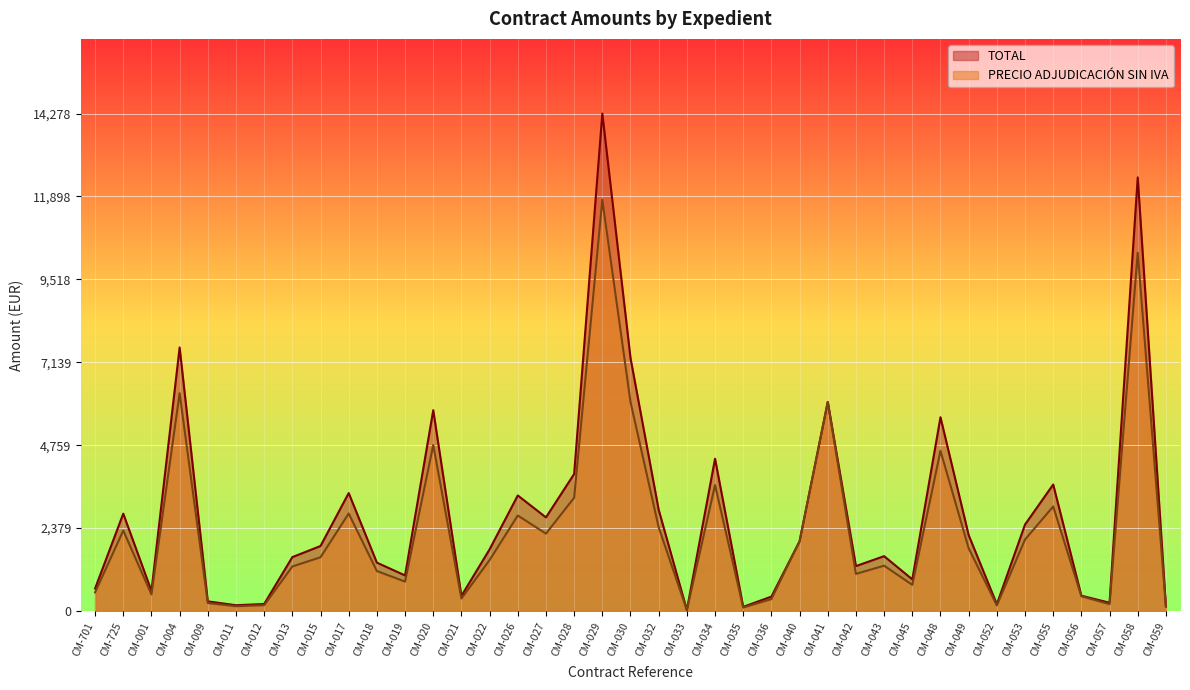

Where does the PRECIO ADJUDICACIÓN SIN IVA series first go above 1462?

CM-725